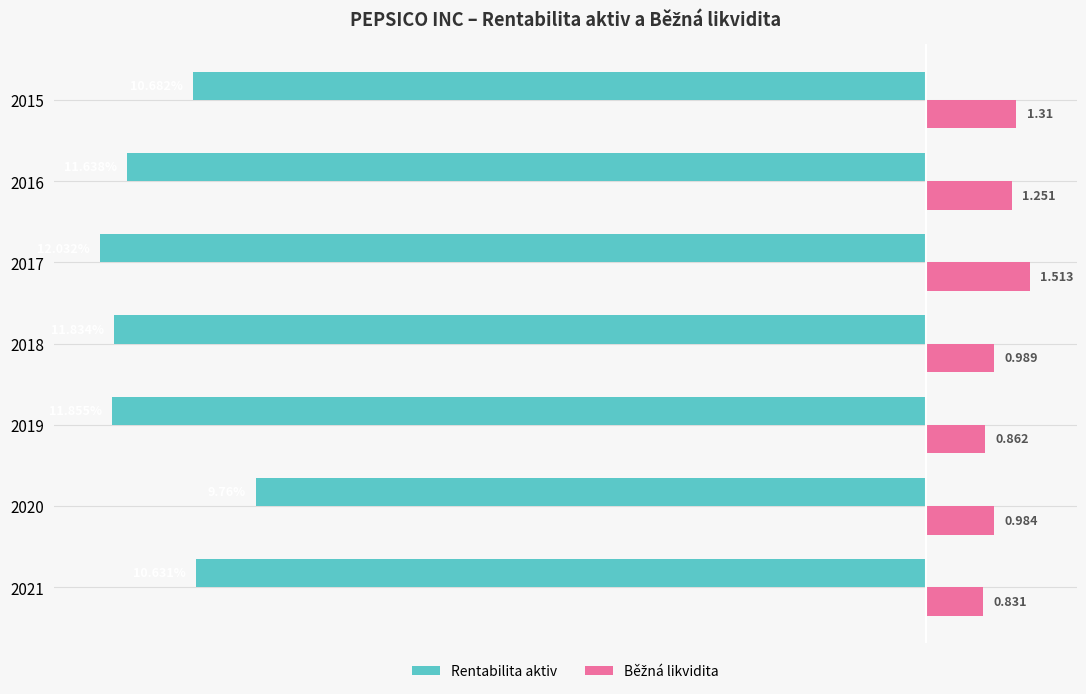

Which series has the widest spread of values?

Rentabilita aktiv